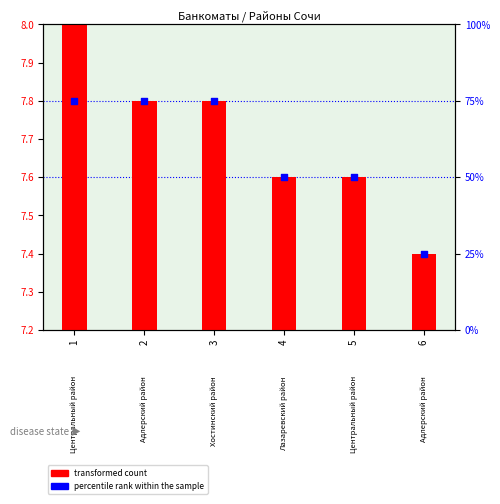

At which category is the sum across all series the highest?

1